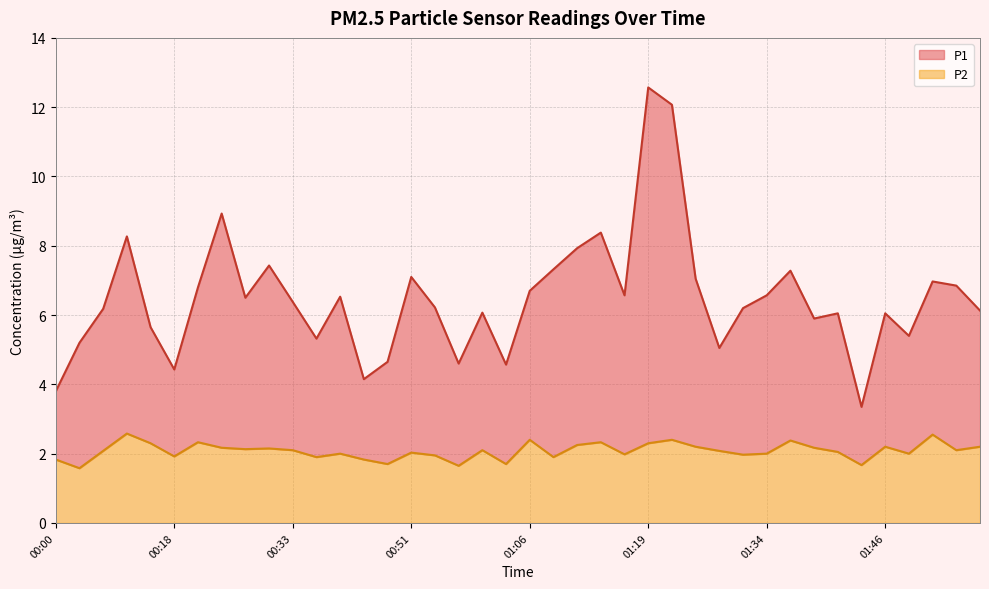

What is the smallest value displayed?

1.6